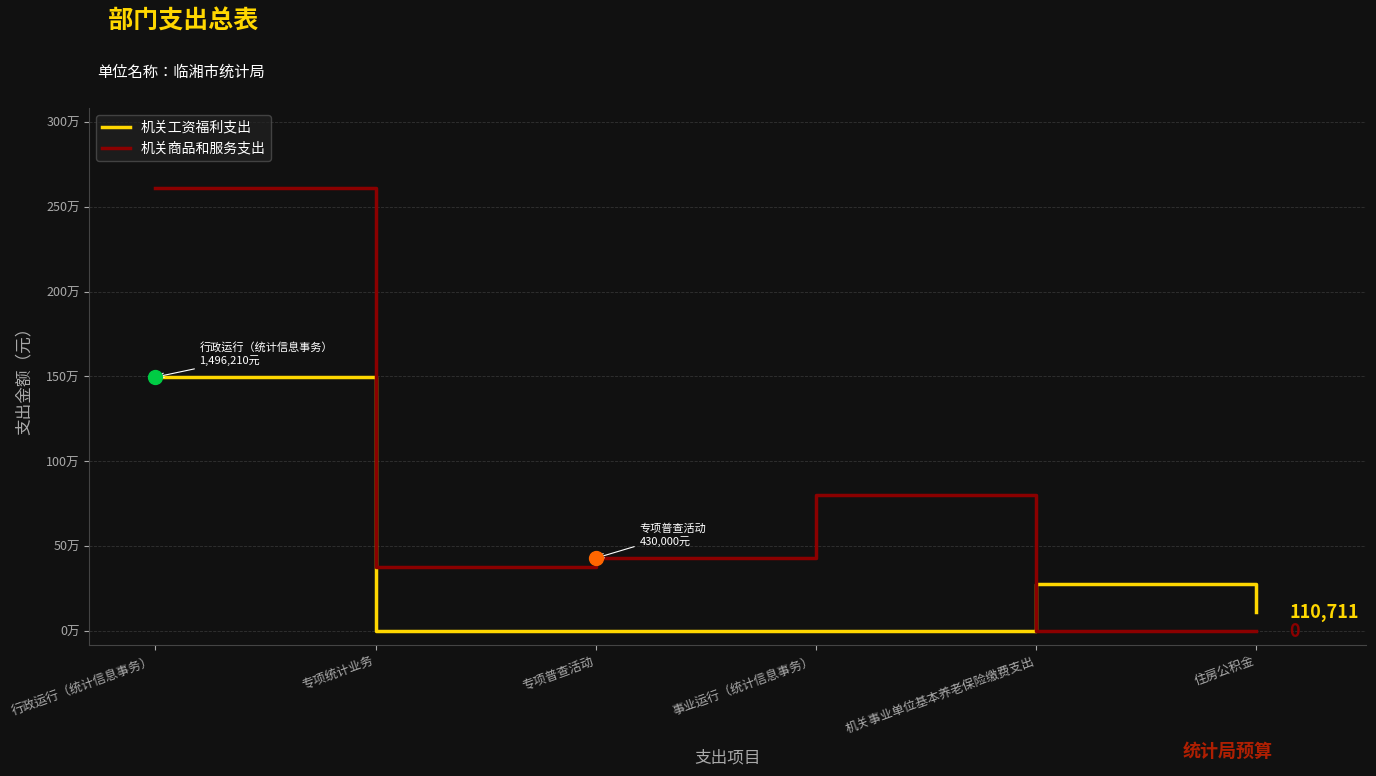

Where is the first local maximum for 机关工资福利支出?

机关事业单位基本养老保险缴费支出